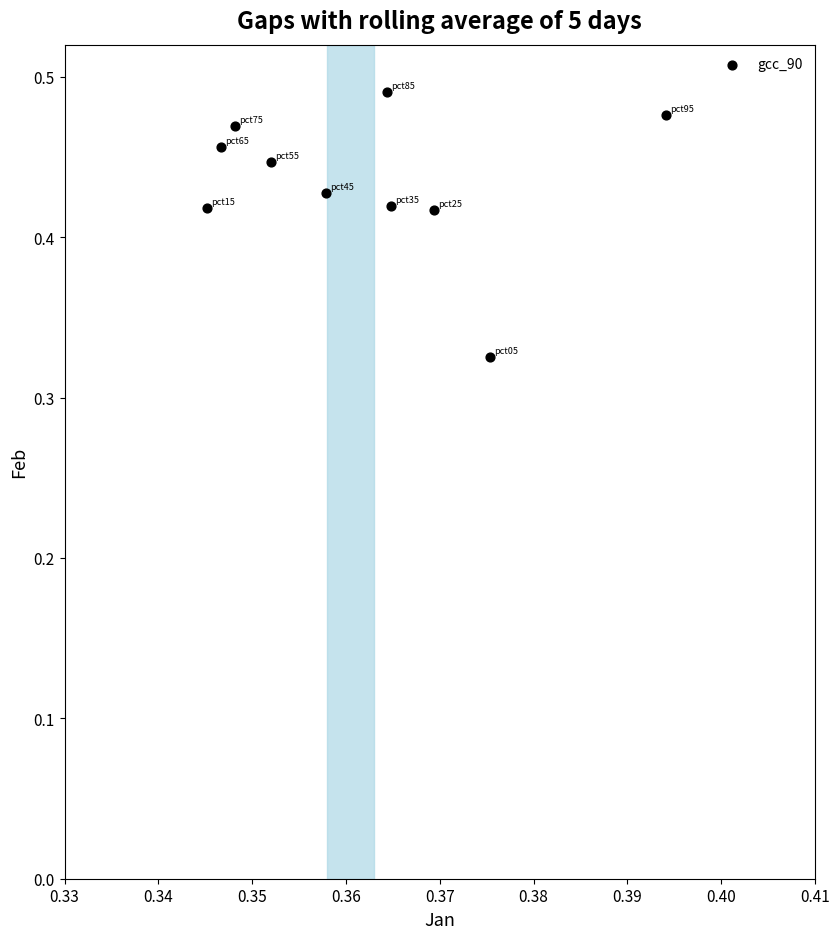

How many points are shown in the scatter plot?

10